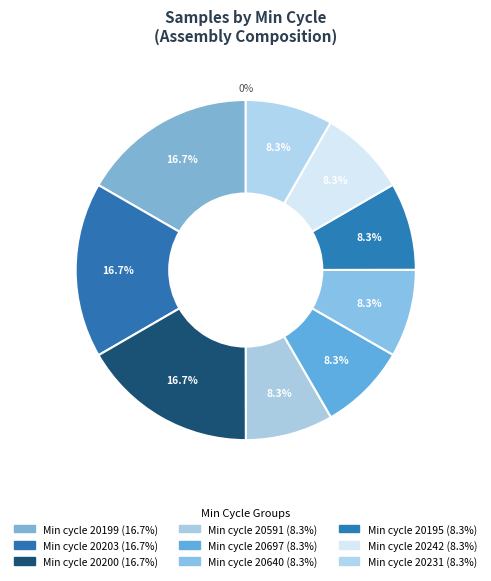

Does 20200 represent more than half of the total?

No